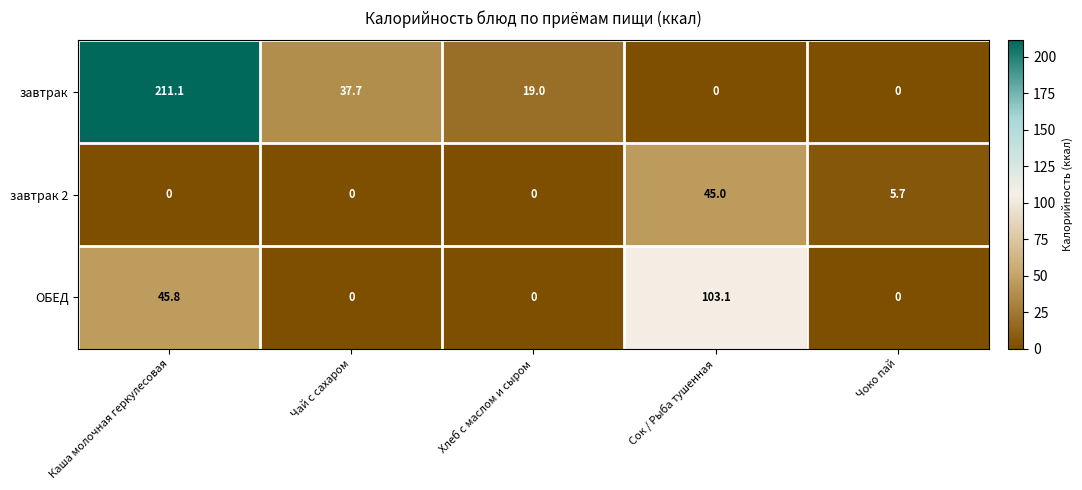

Between Чай с сахаром and Сок / Рыба тушенная, which series saw the biggest shift?

ОБЕД